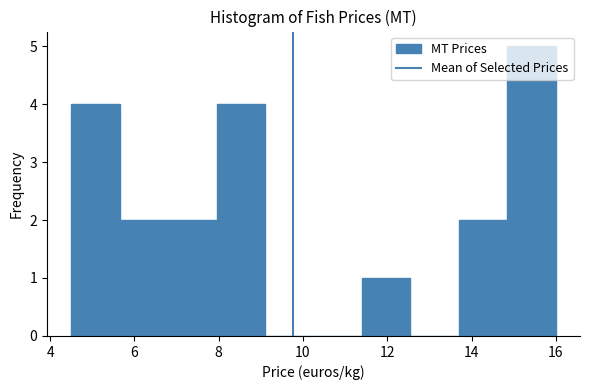

Which range on the x-axis has the tallest bar?

14.85 to 16.00